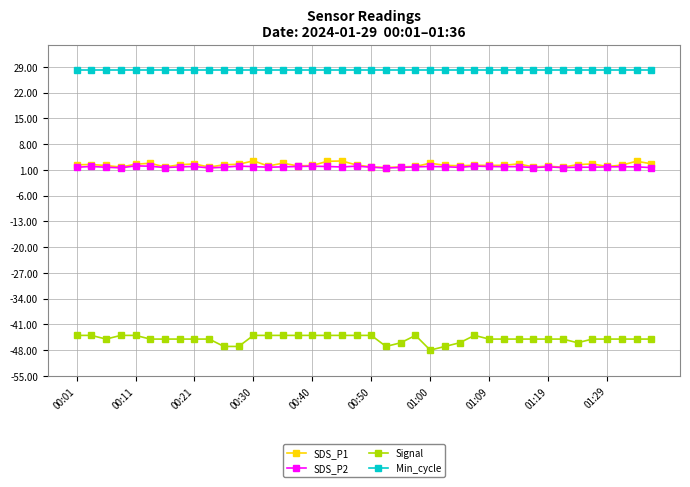

What are all the series names shown in the legend?

SDS_P1, SDS_P2, Signal, Min_cycle